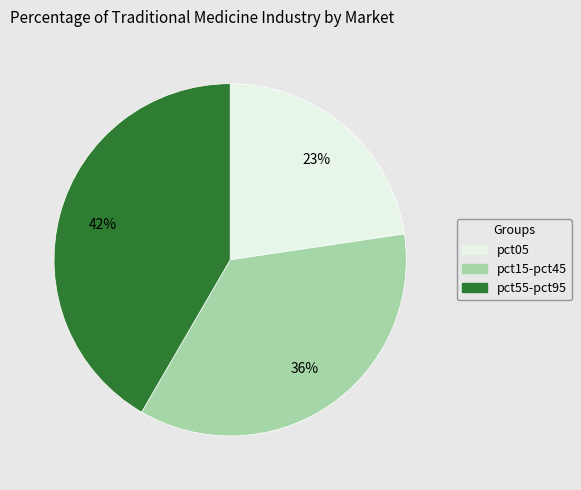

To the nearest percent, what is the average slice percentage?

33%